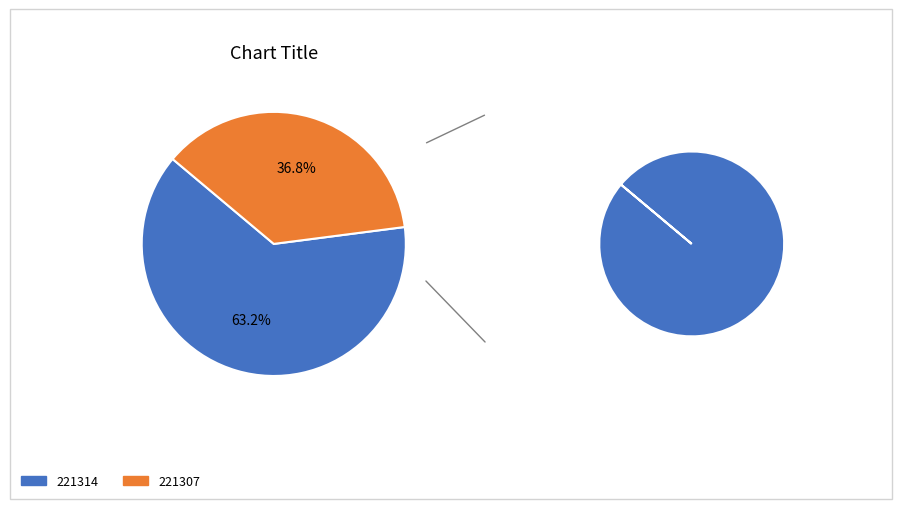

How many slices are in this pie chart?

2